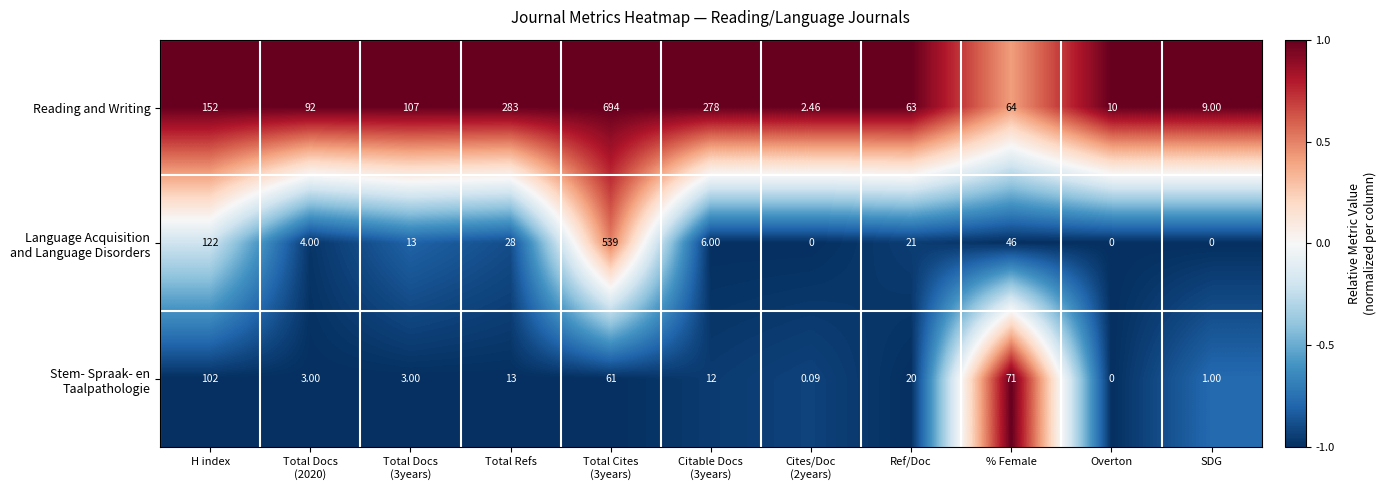

At which category does the chart reach its peak across all series?

Total Cites
(3years)